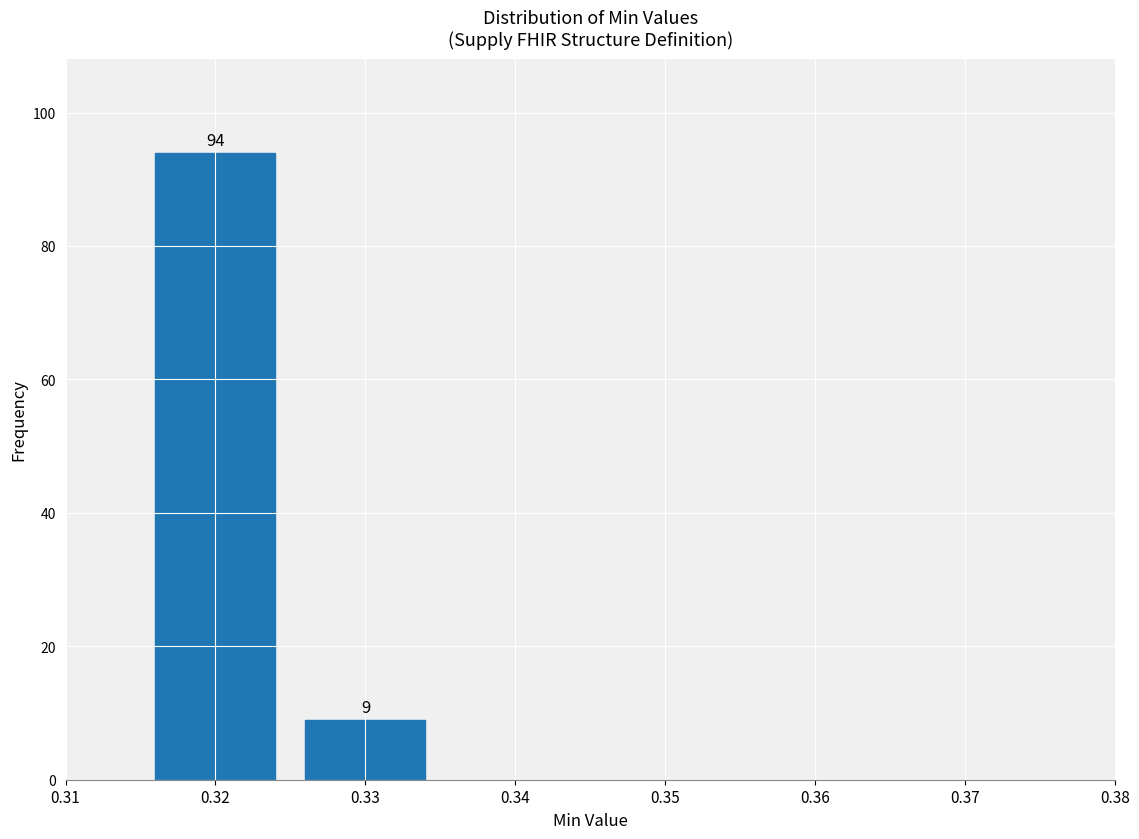

Reading right to left, transcribe all the data shown in this chart.

9	94